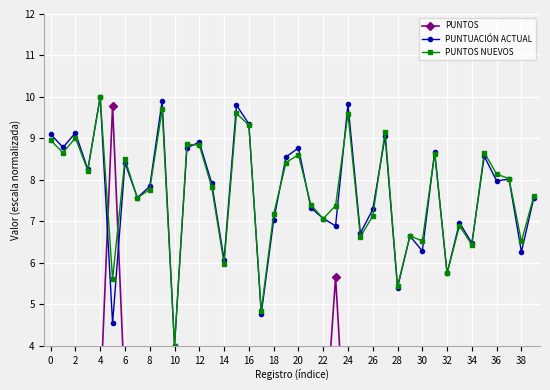

What is the greatest value displayed?

10.0